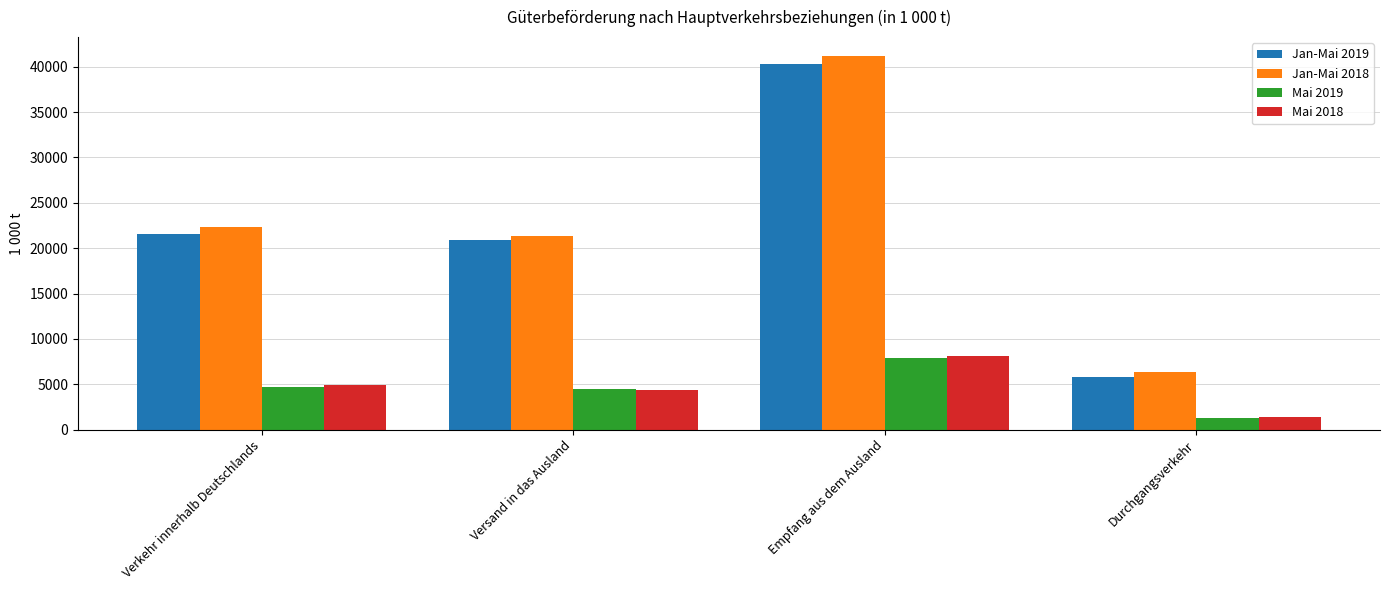

Count the number of data series in this chart.

4